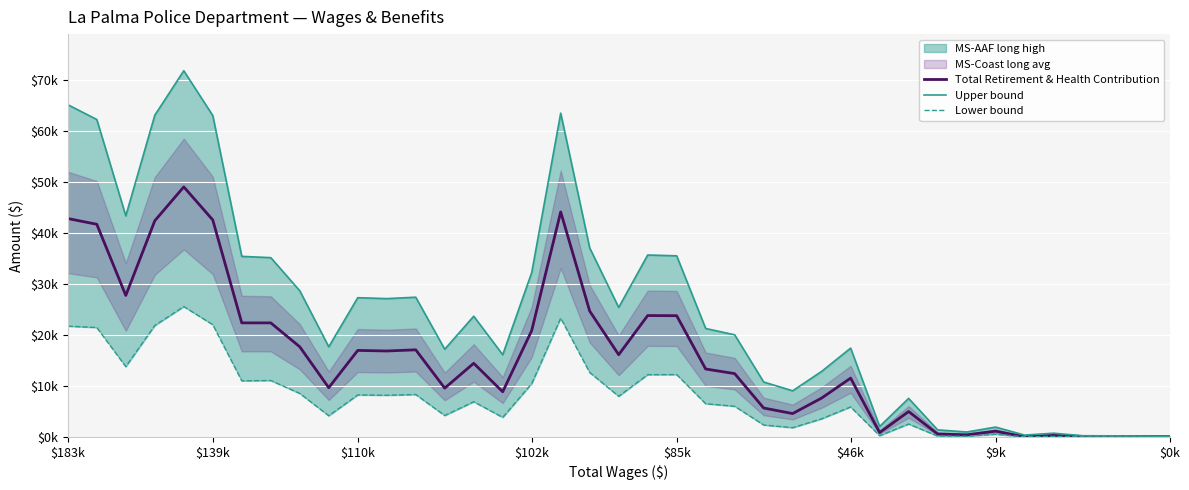

Where does the Lower bound series first go above 6508?

$183k